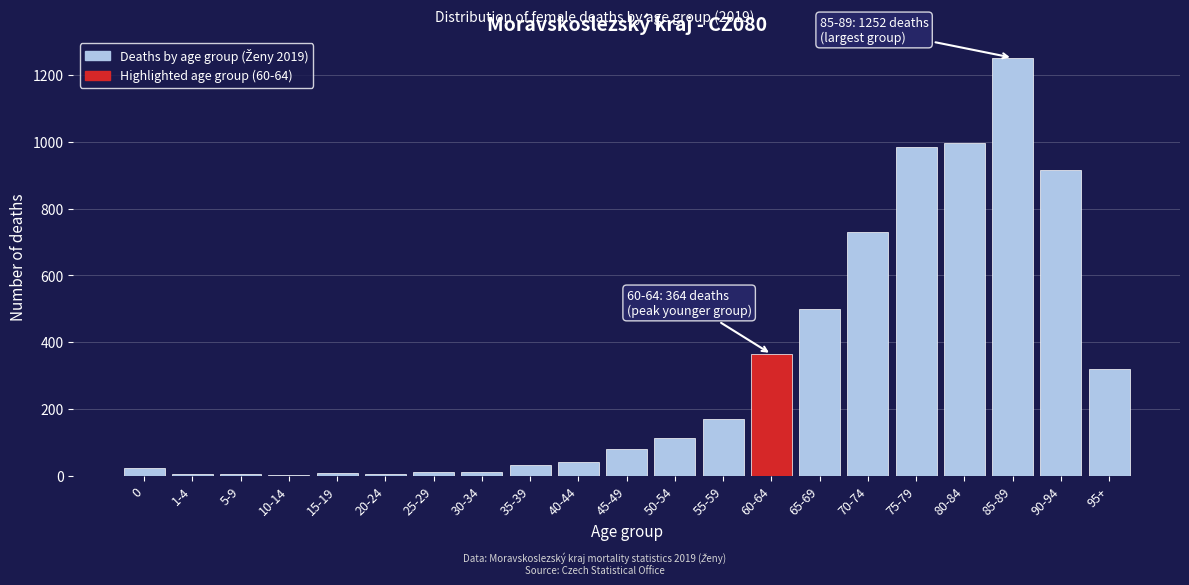

The value at 95+ is 319. True or false?

True